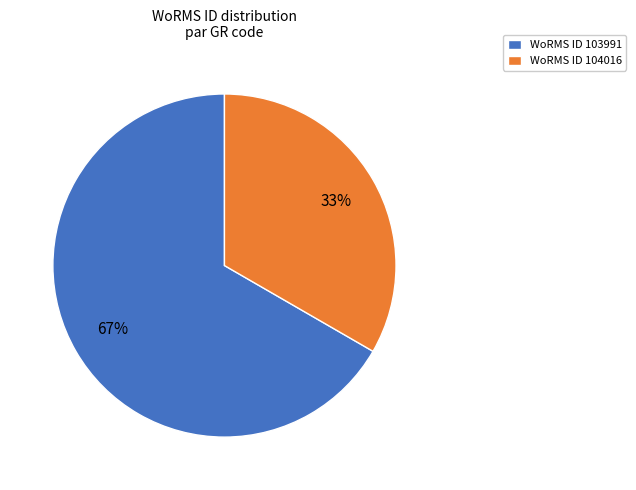

Is there a majority slice in this chart?

Yes